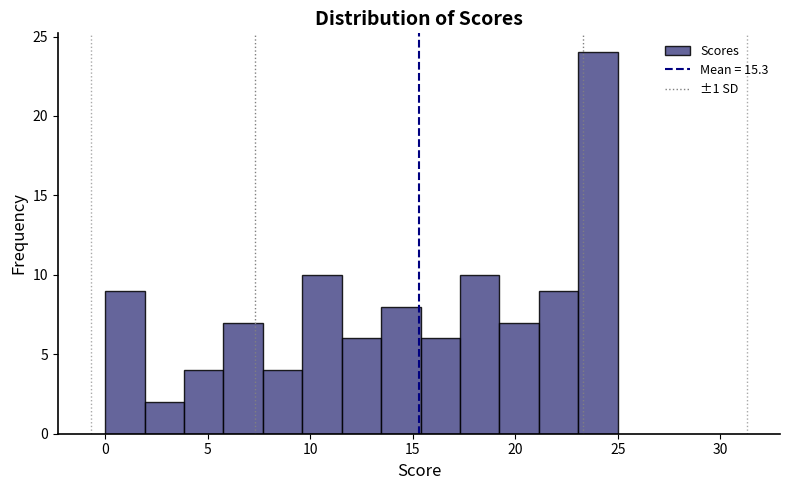

Read against the x-axis, roughly where is the centre of the tallest bar?

24.0